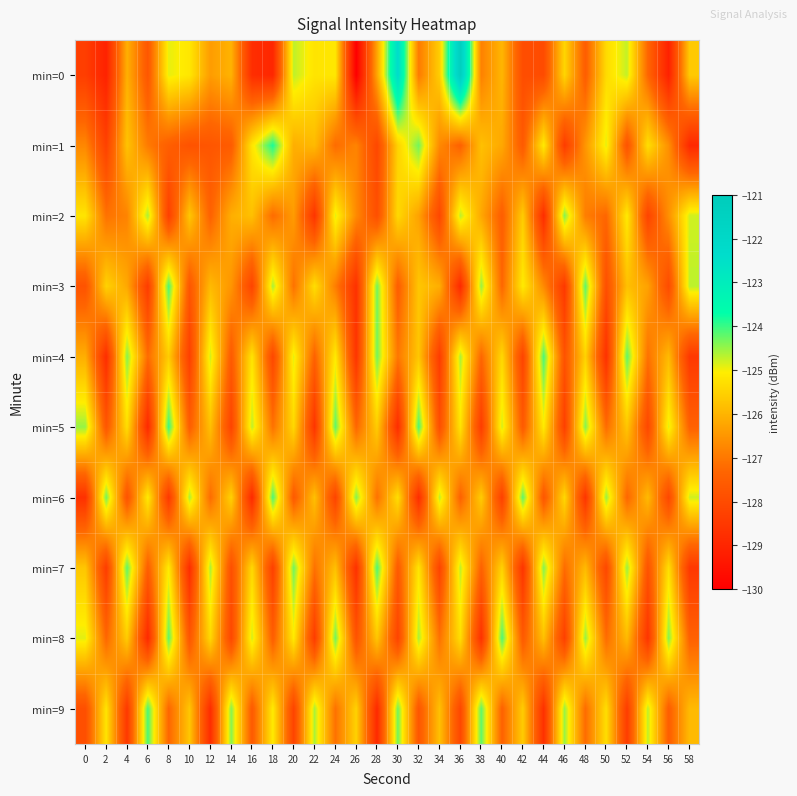

At which category is the sum across all series the highest?

36